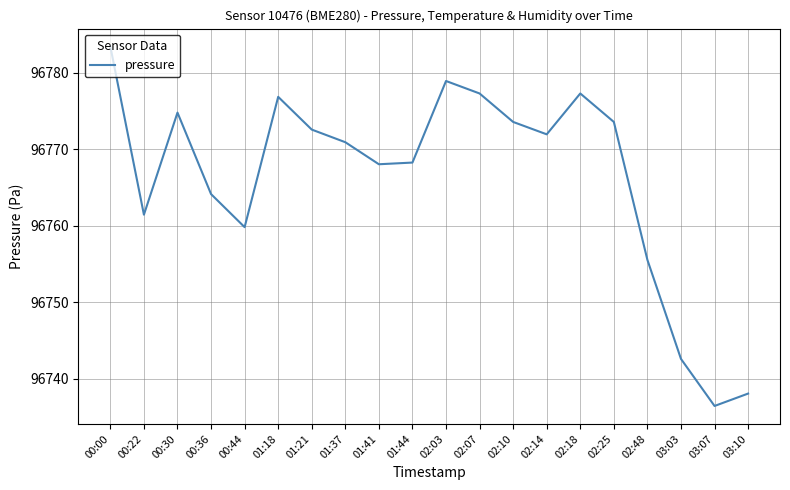

What position from the right is 01:18?

15